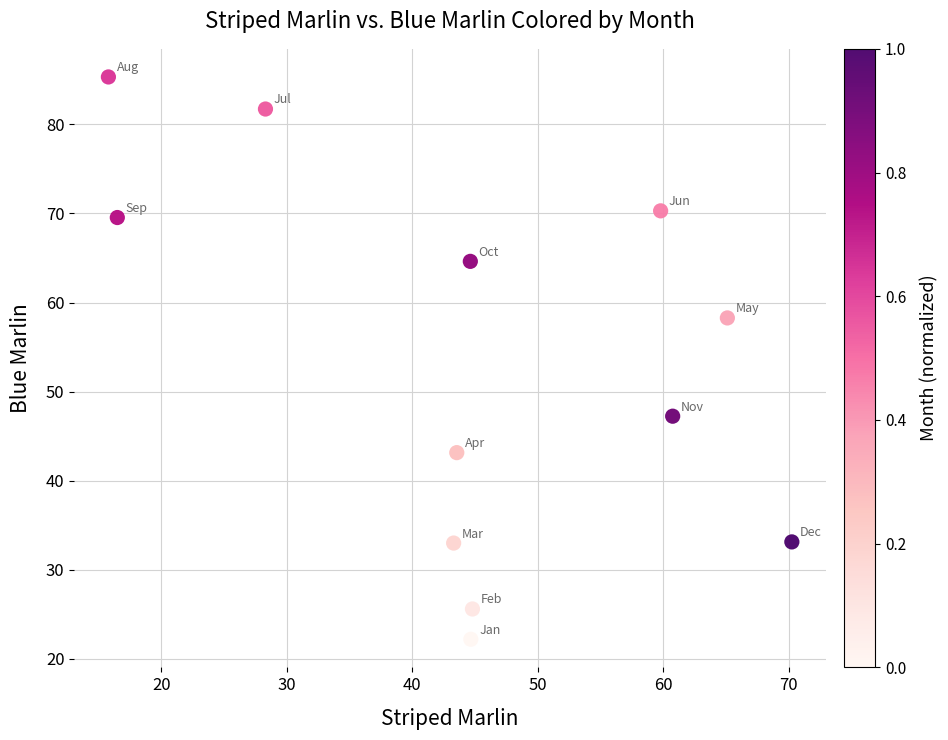

What is the range of X values (max minus min)?

54.5